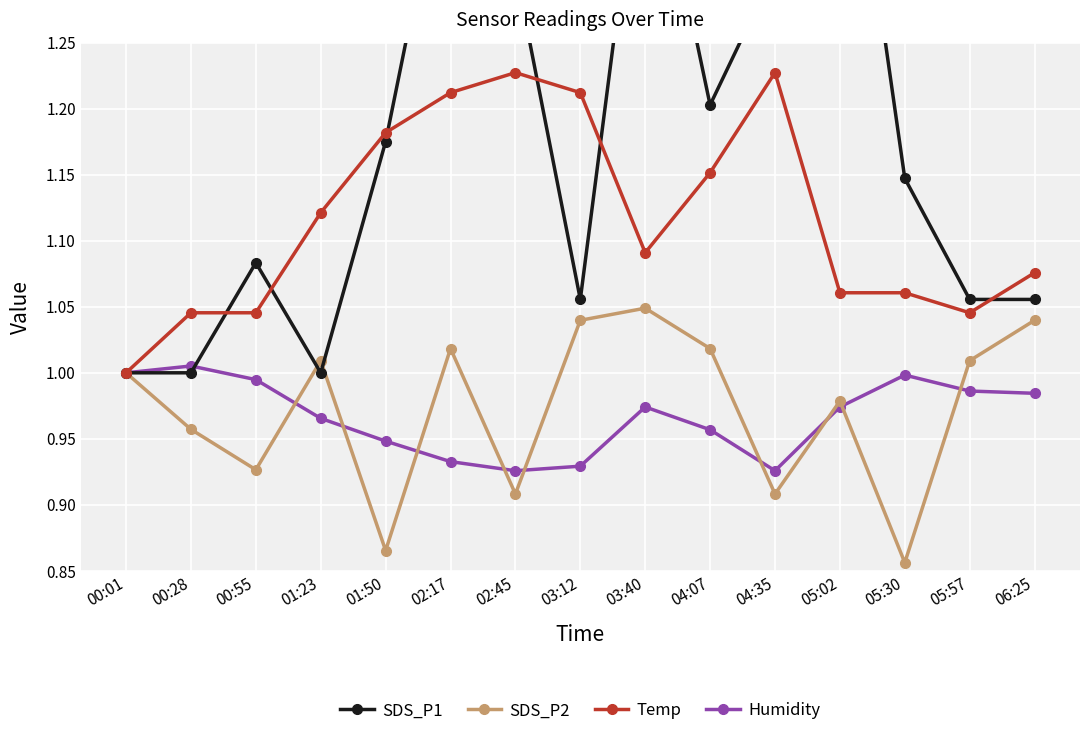

What is the sum of the SDS_P1 values at 05:02 and 05:57?

2.5